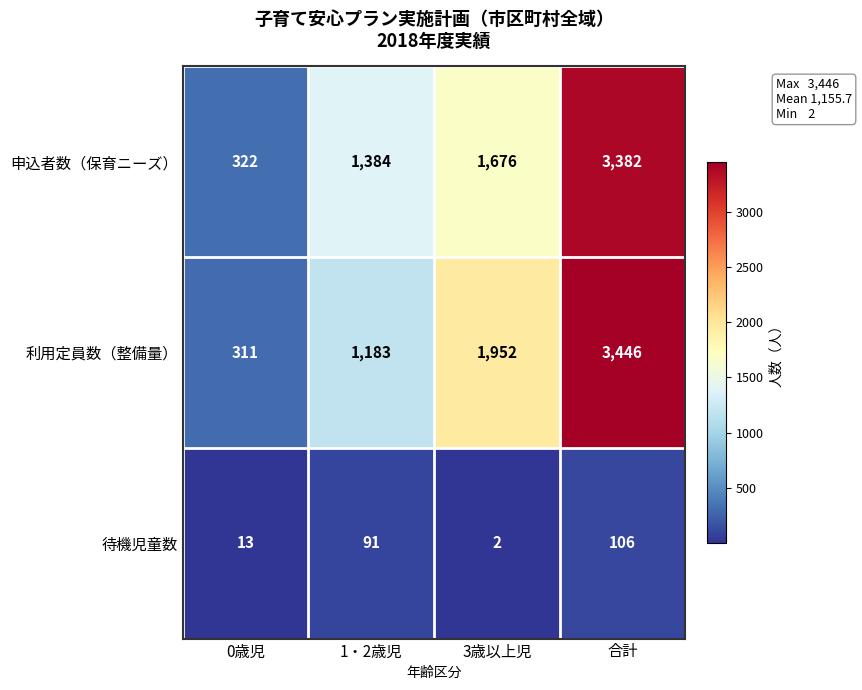

How many 待機児童数 values are between 13 and 106?

3